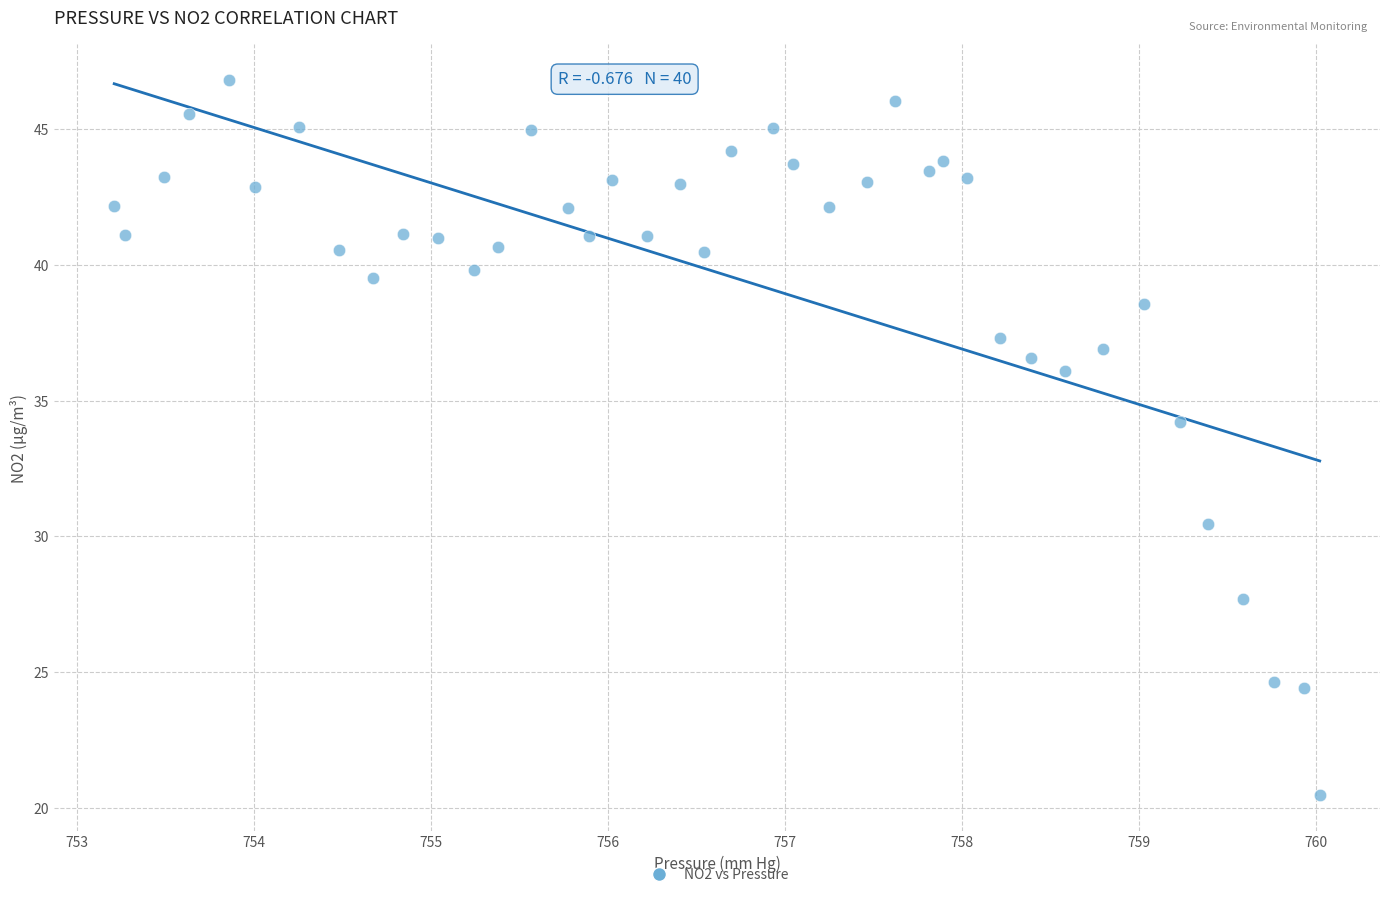

What Y value in the scatter plot is closest to 33?

34.2